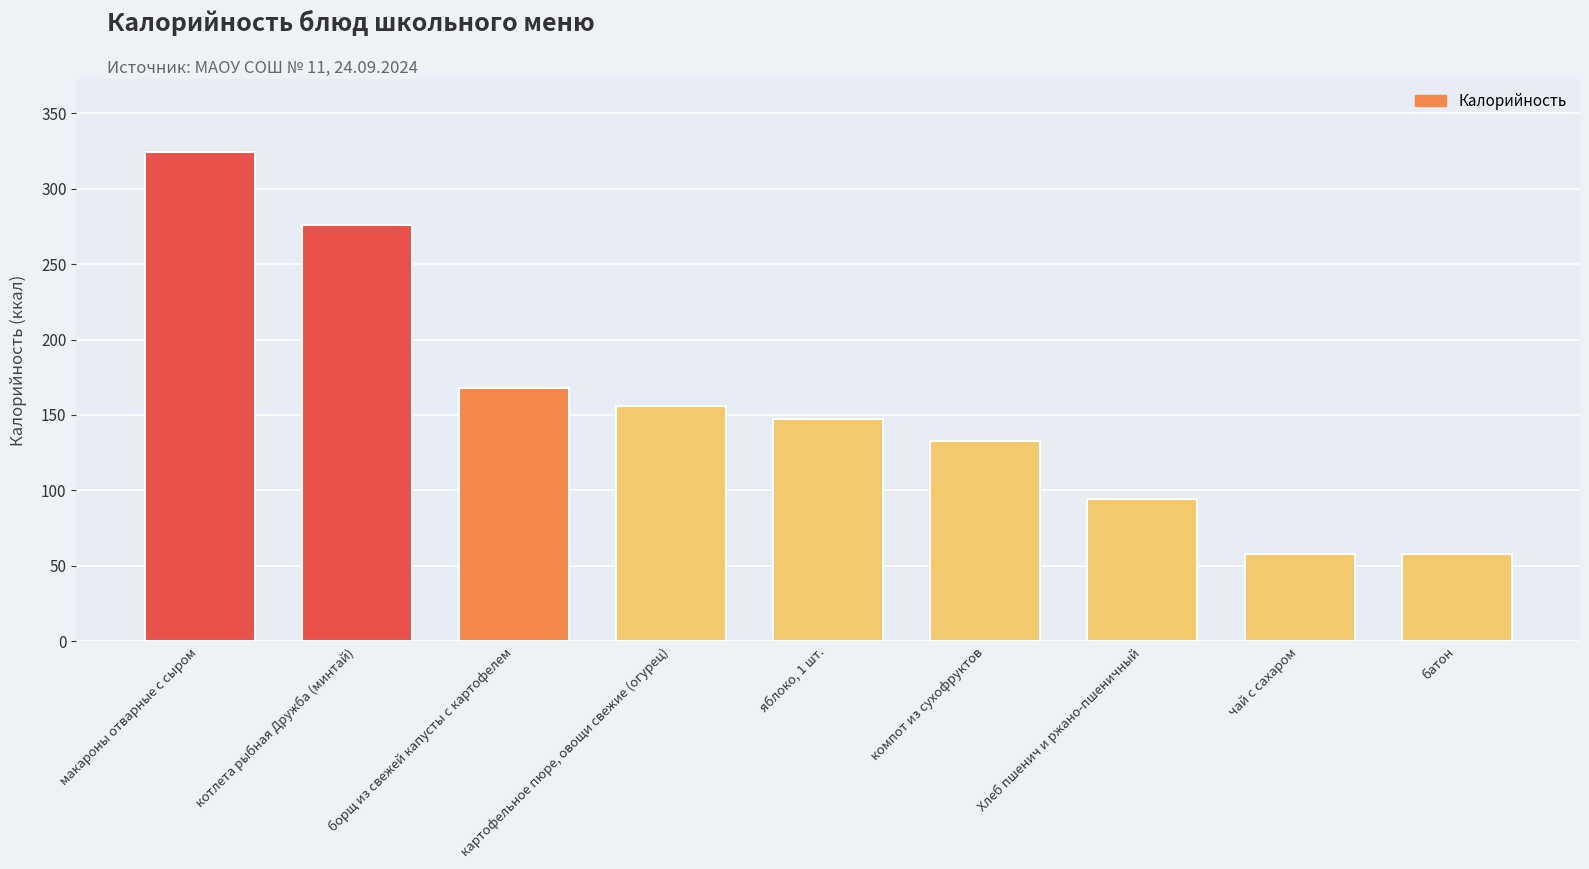

What is the value of the 8th bar from the left?

58.0